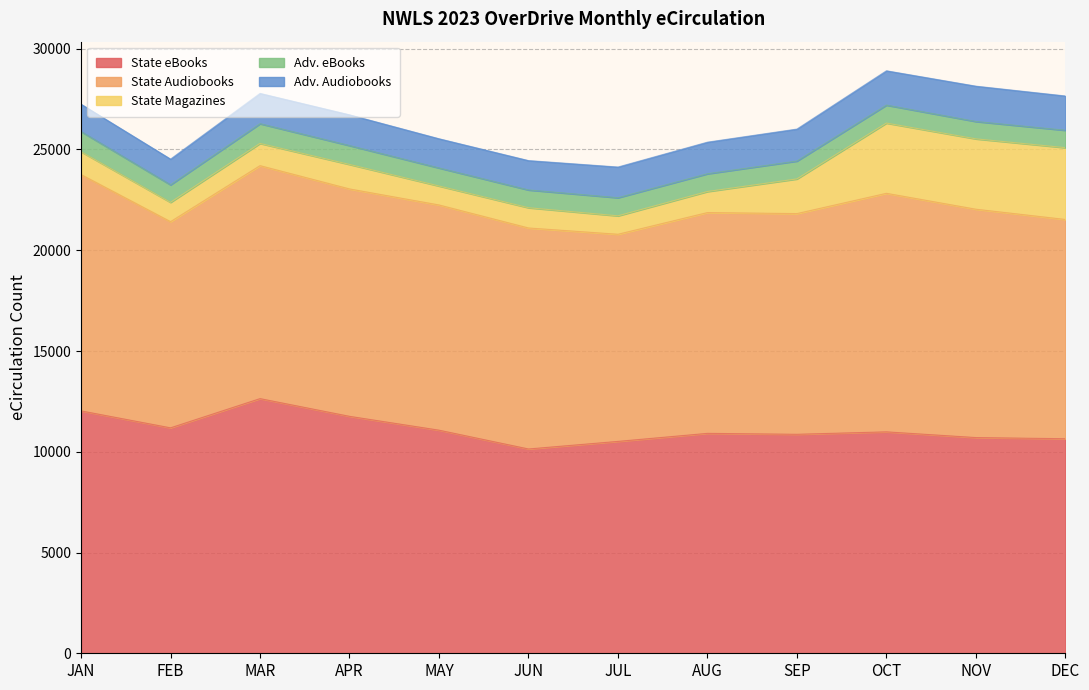

The value of State Magazines at OCT is 4643. True or false?

False